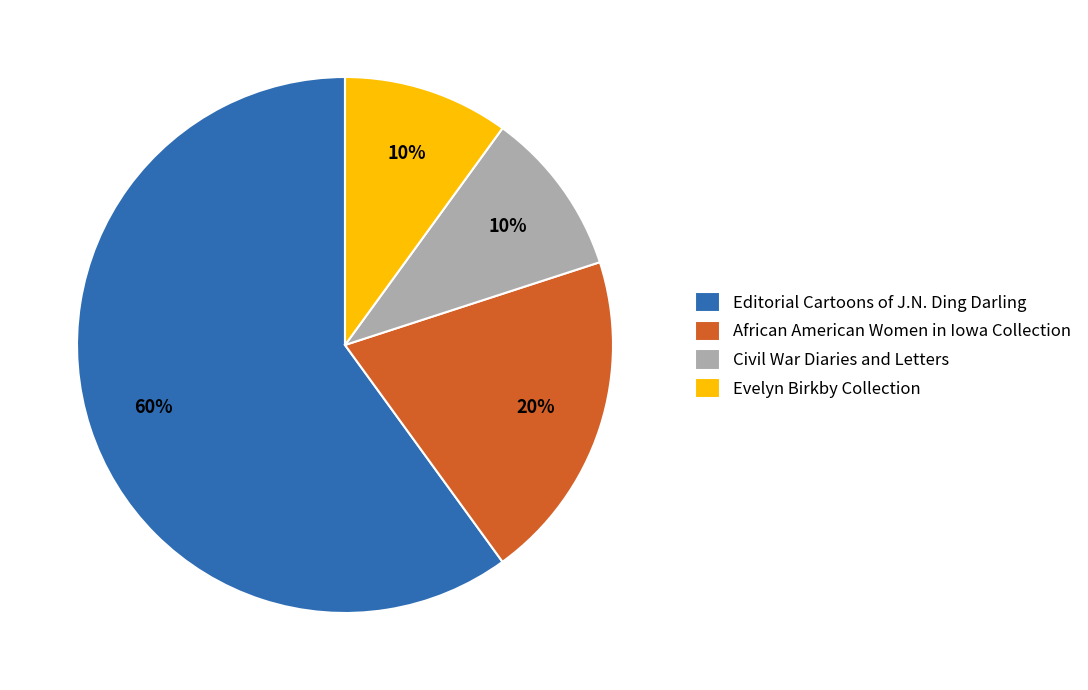

Do Evelyn Birkby Collection and African American Women in Iowa Collection together represent more than half of the pie?

No